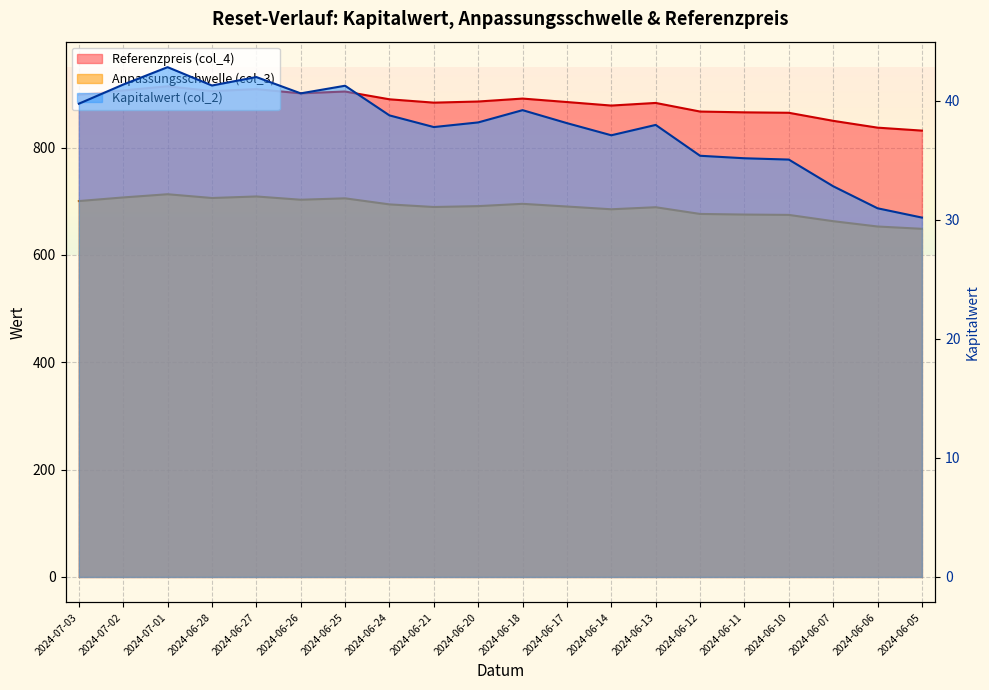

Count the number of data series in this chart.

3